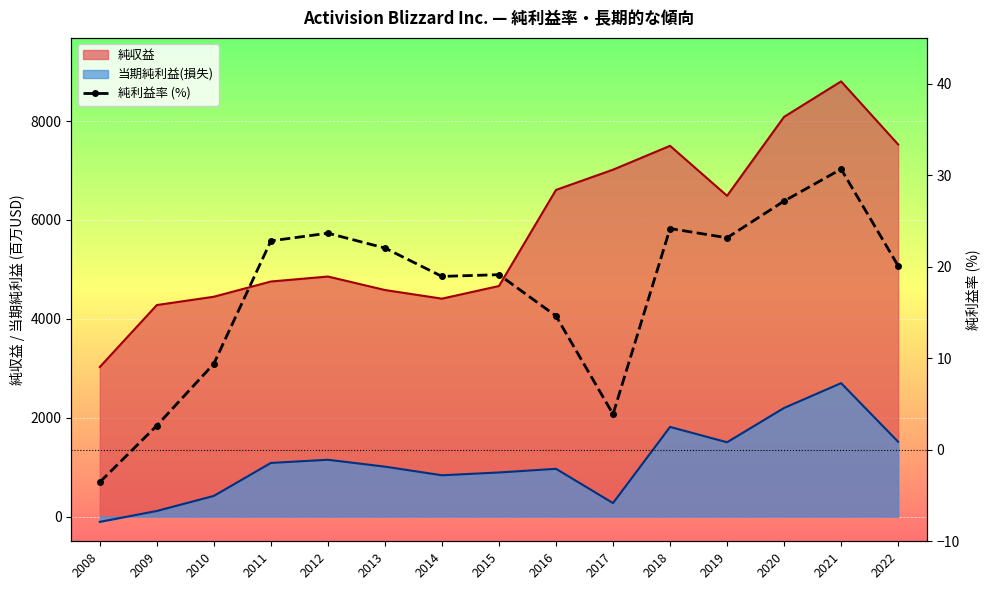

At which category does the data reach its first local peak?

2012